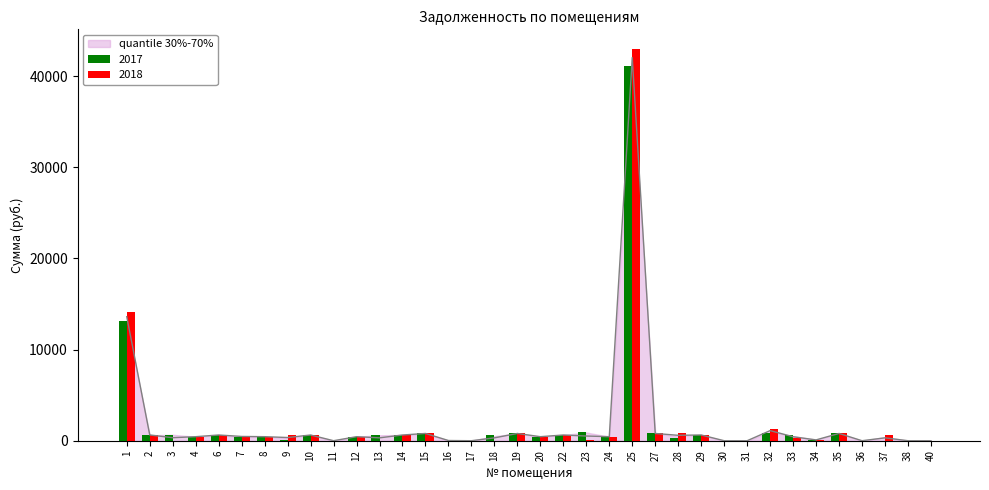

How many distinct data groups are displayed?

3